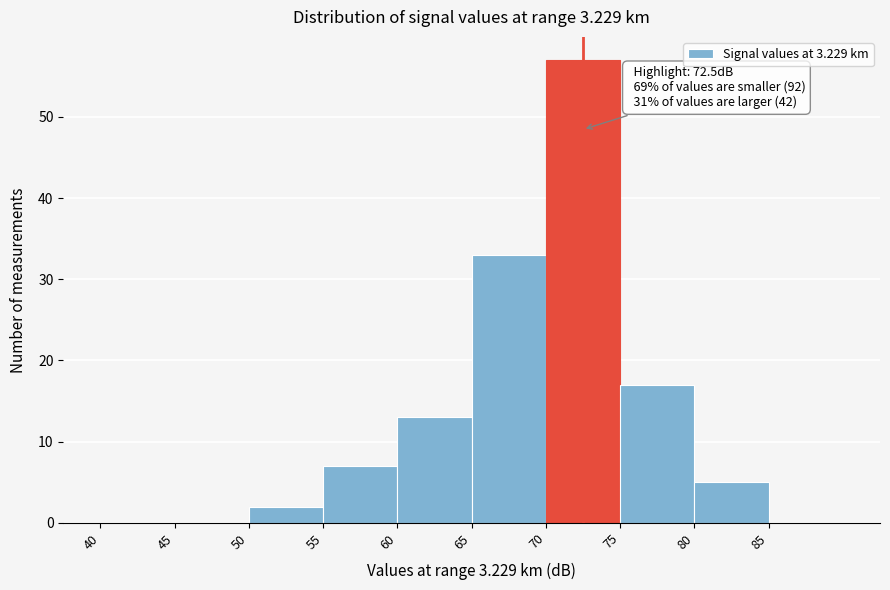

Which range on the x-axis has the tallest bar?

70 to 75